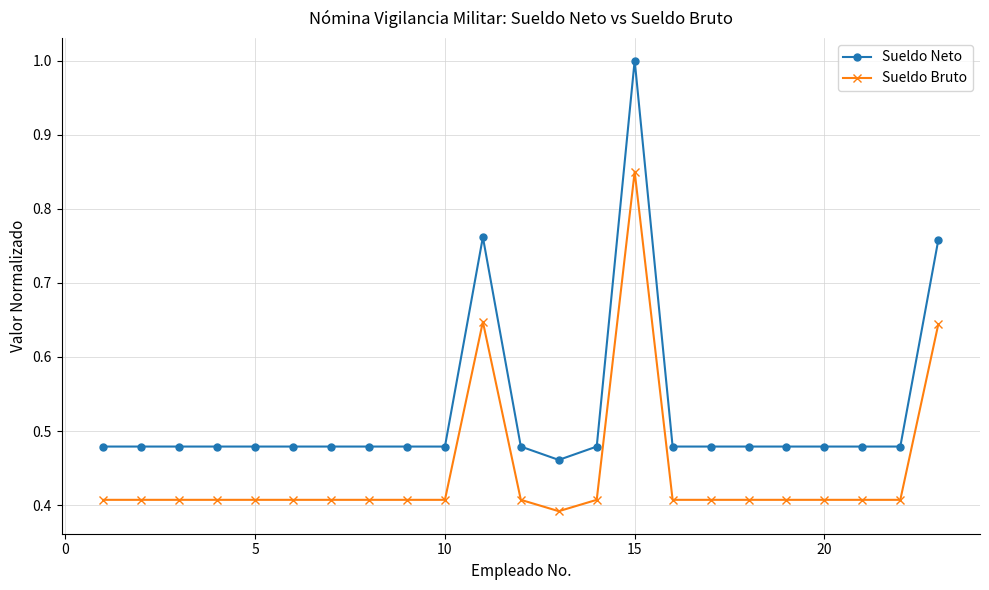

Which series has the largest total across all categories?

Sueldo Neto